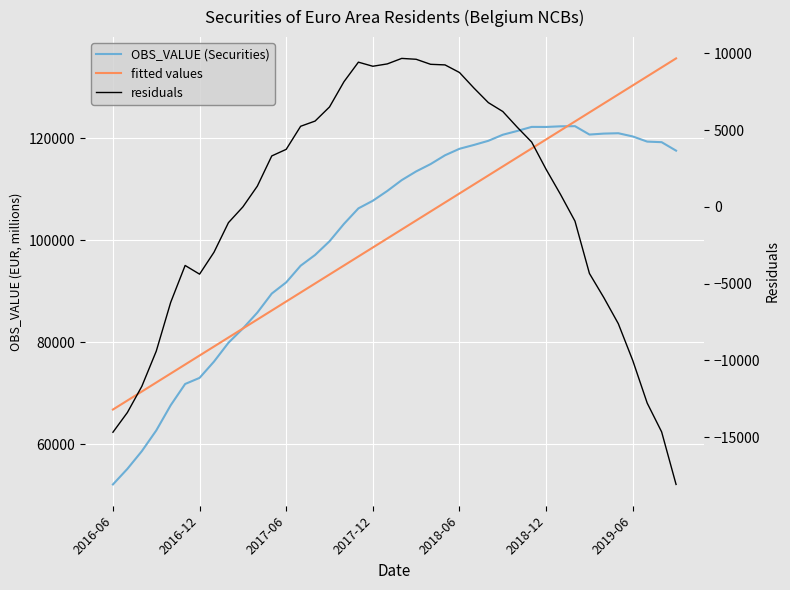

How many values in the OBS_VALUE (Securities) series exceed 111761?

20